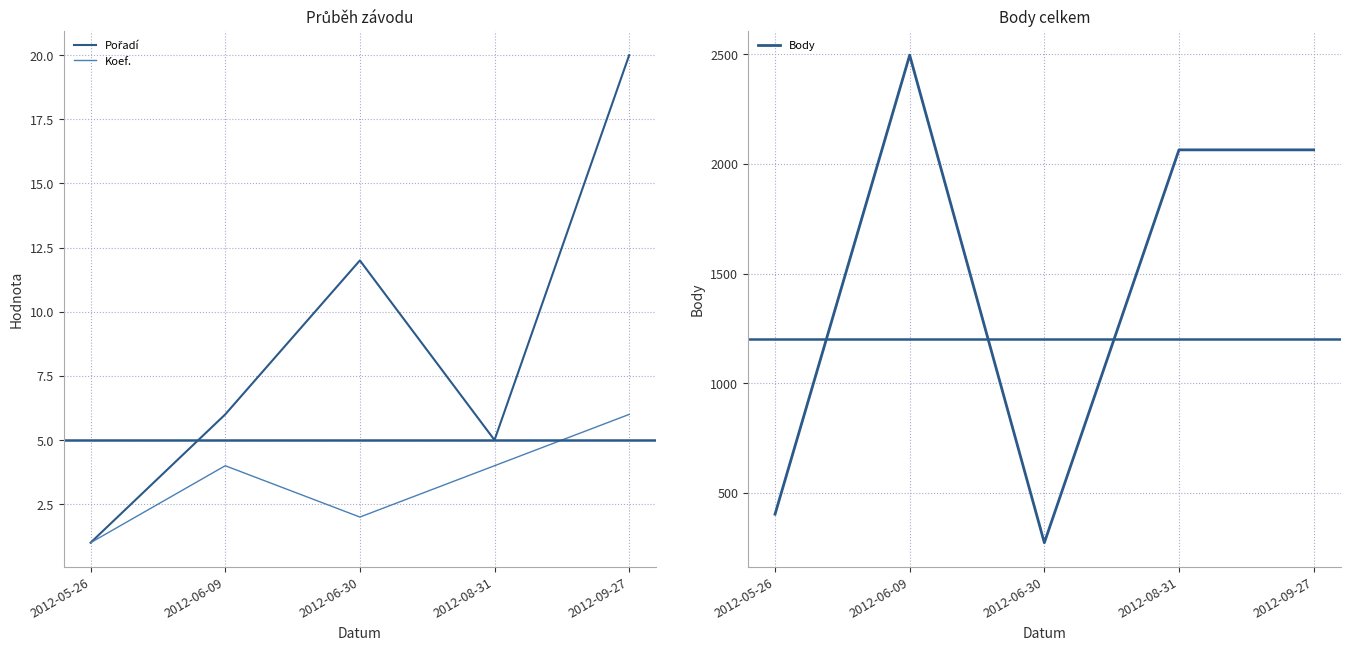

Reading left to right, extract all data points from this chart.

Pořadí: 2012-05-26=1	2012-06-09=6	2012-06-30=12	2012-08-31=5	2012-09-27=20
Koef.: 2012-05-26=1	2012-06-09=4	2012-06-30=2	2012-08-31=4	2012-09-27=6
Body: 2012-05-26=402	2012-06-09=2496	2012-06-30=272	2012-08-31=2064	2012-09-27=2064